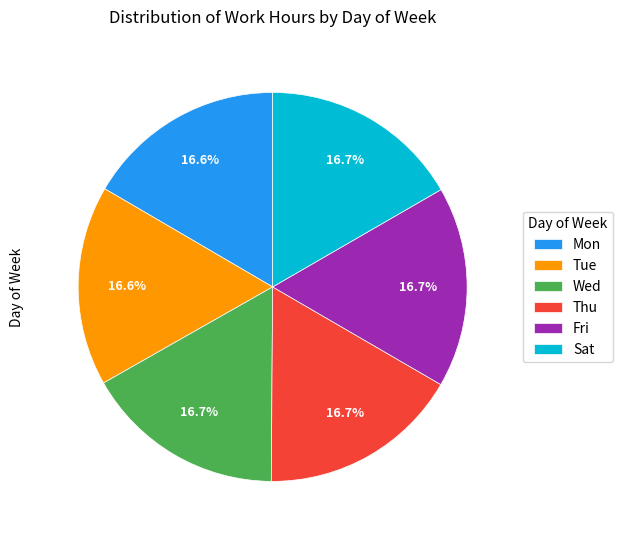

Does Sat represent more than half of the total?

No